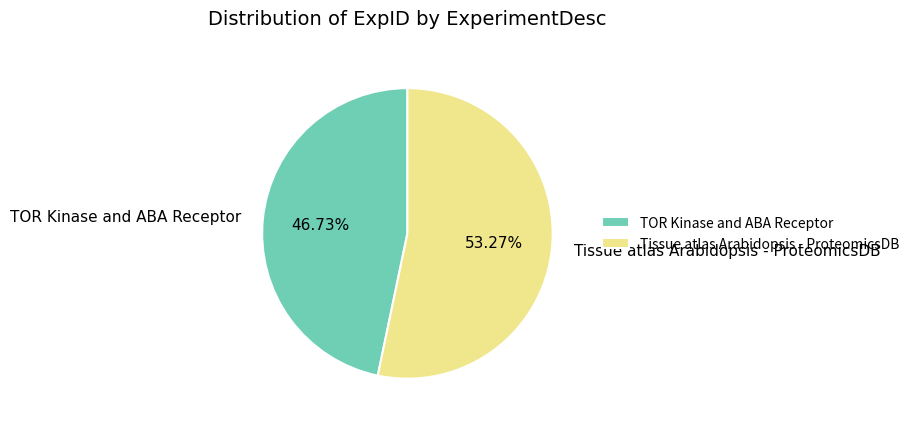

What percentage is the Tissue atlas Arabidopsis - ProteomicsDB slice, to the nearest percent?

53%